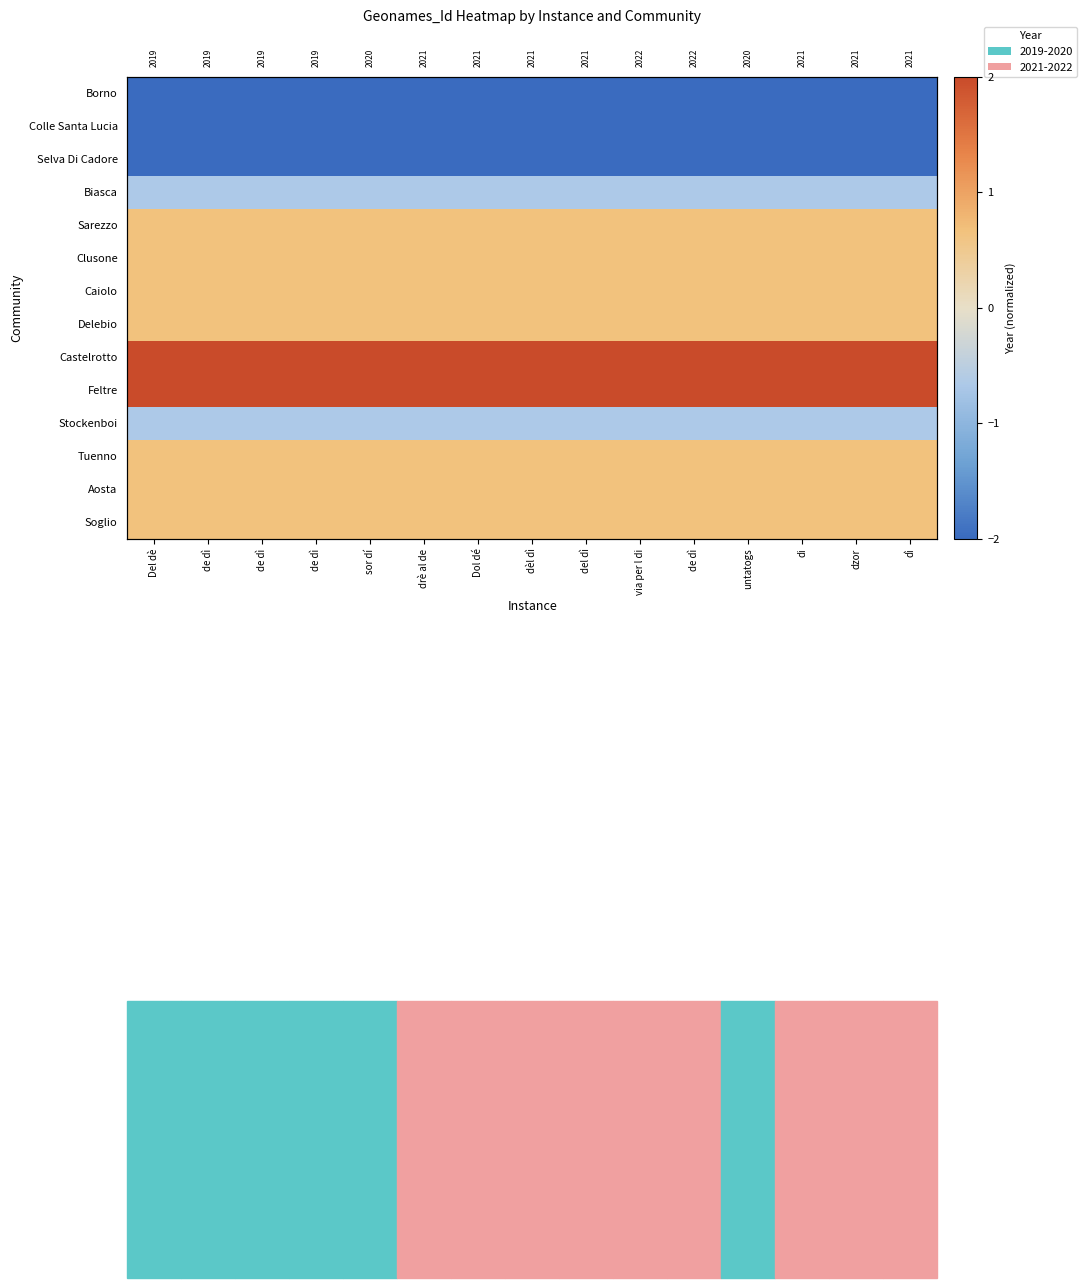

At which category is the sum across all series the highest?

Del dè